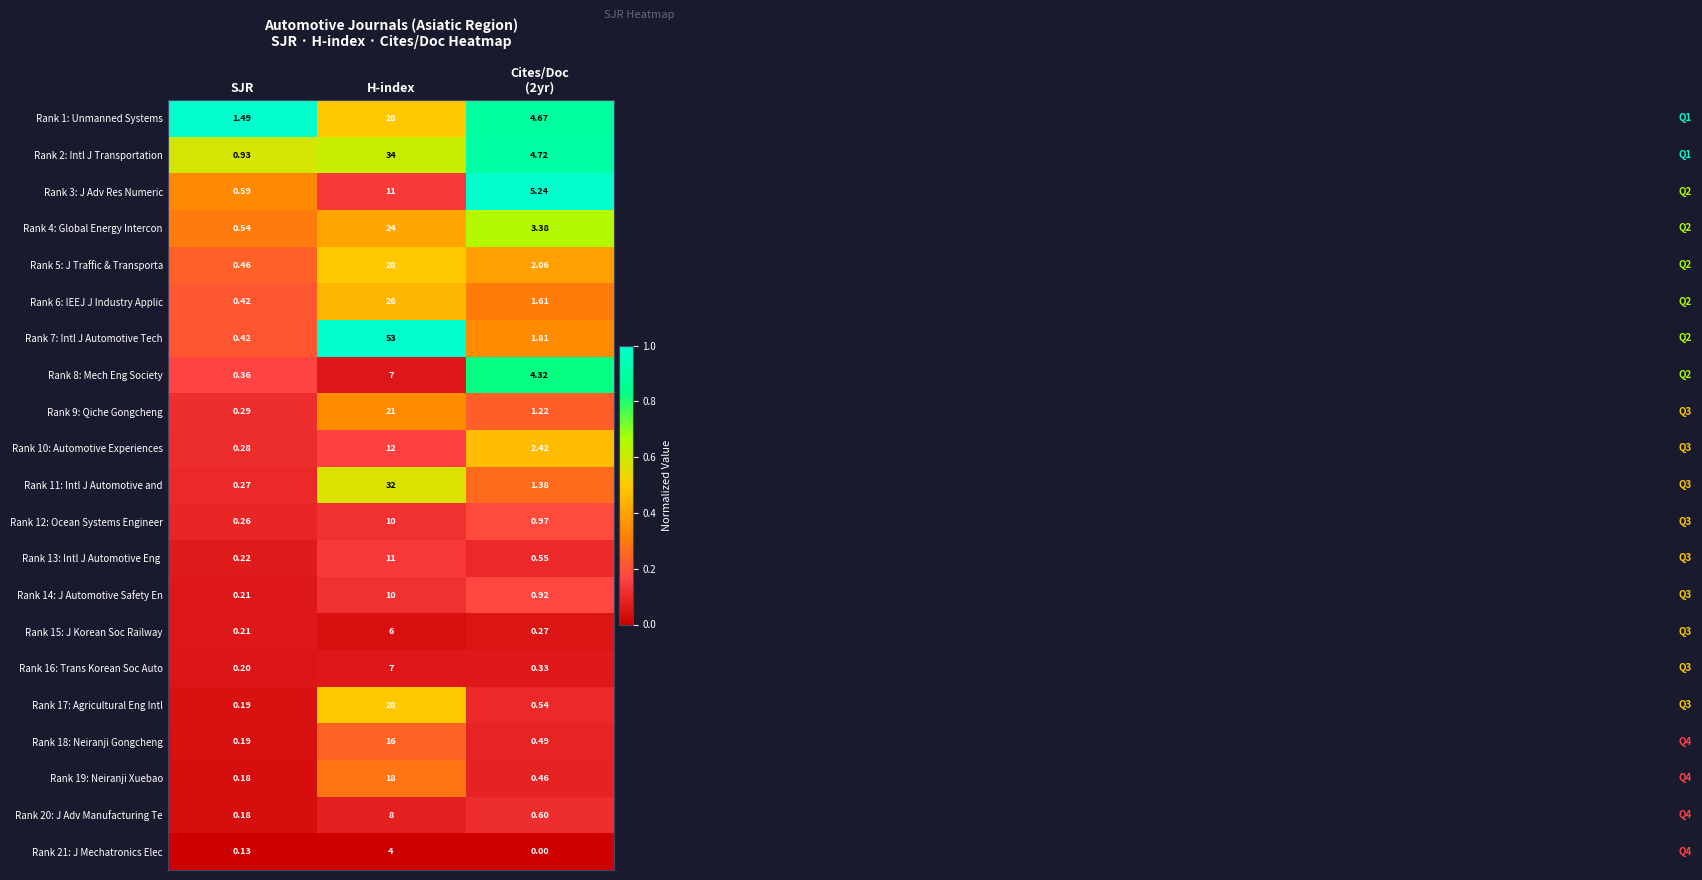

Which category has the highest value in the Rank 10: Automotive Experiences series?

H-index